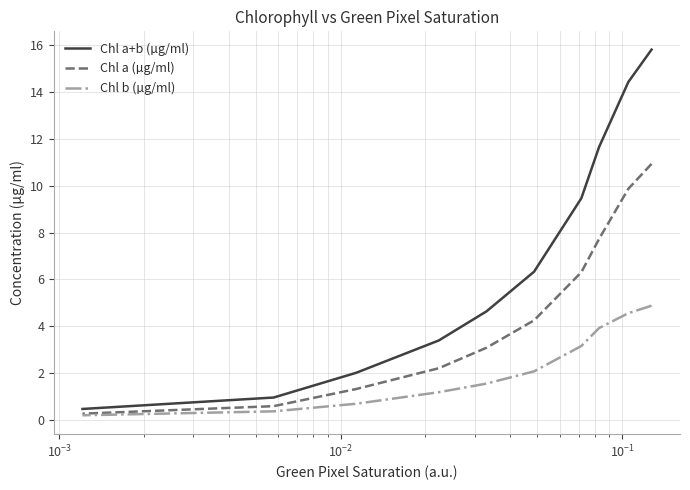

How many data points in Chl a+b (µg/ml) are less than 6?

5